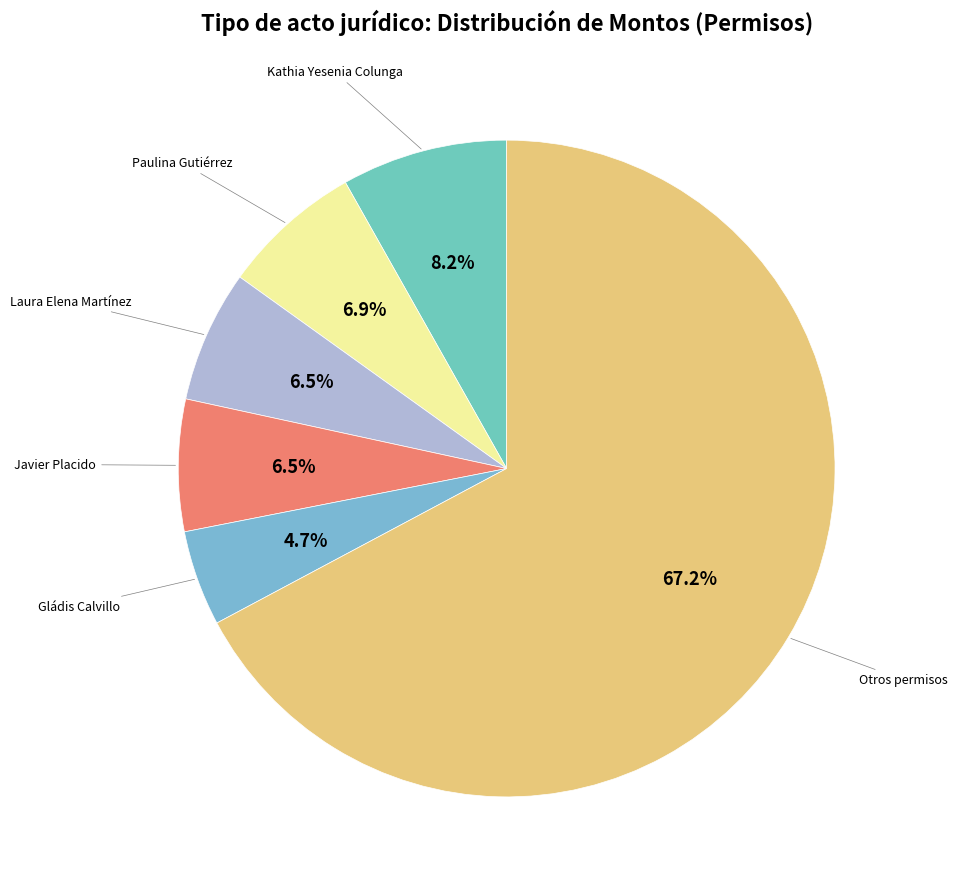

Combined, do Otros permisos and Paulina Gutiérrez account for over 50%?

Yes